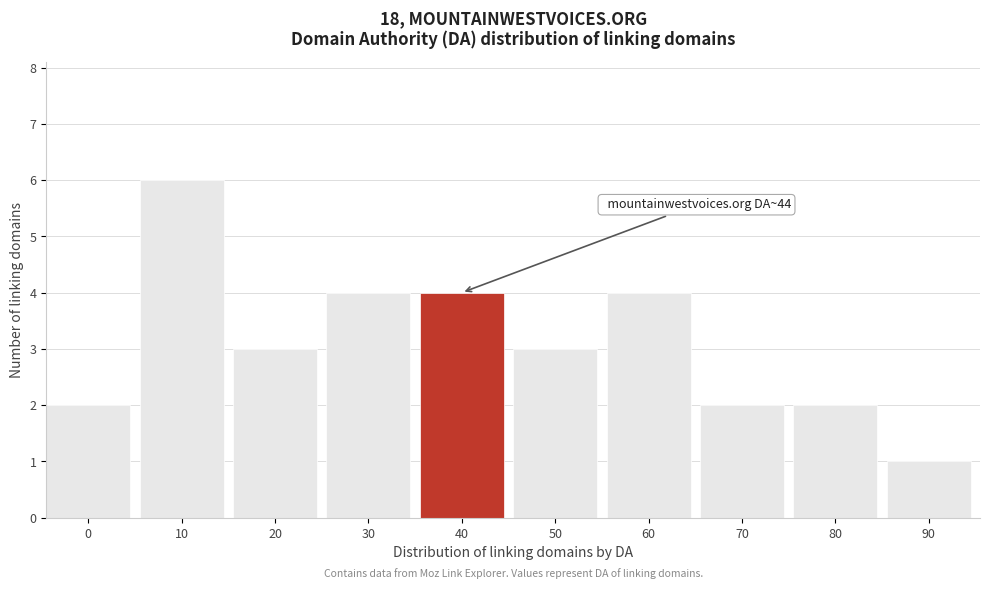

Reading right to left, what are all the values shown in this chart?

1	2	2	4	3	4	4	3	6	2